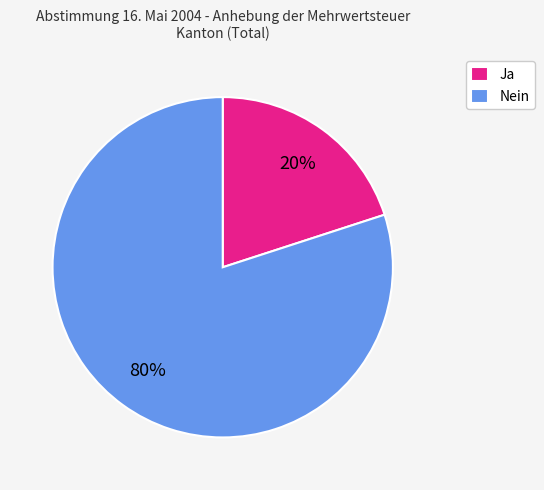

The Nein slice represents 80% of the pie. True or false?

True